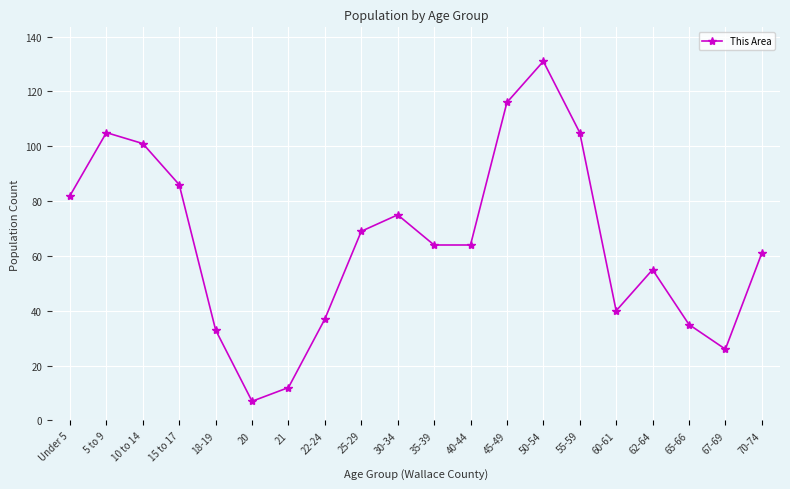

True or false: the data shows 69 at 25-29.

True